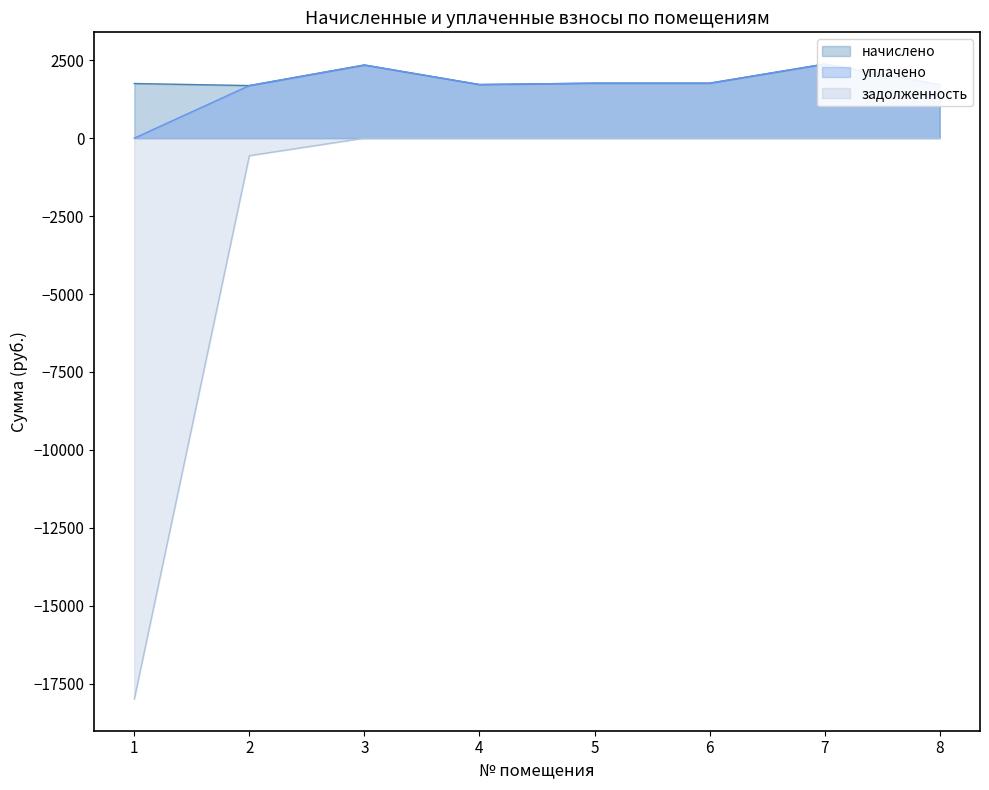

Which series has the largest range (max minus min)?

задолженность